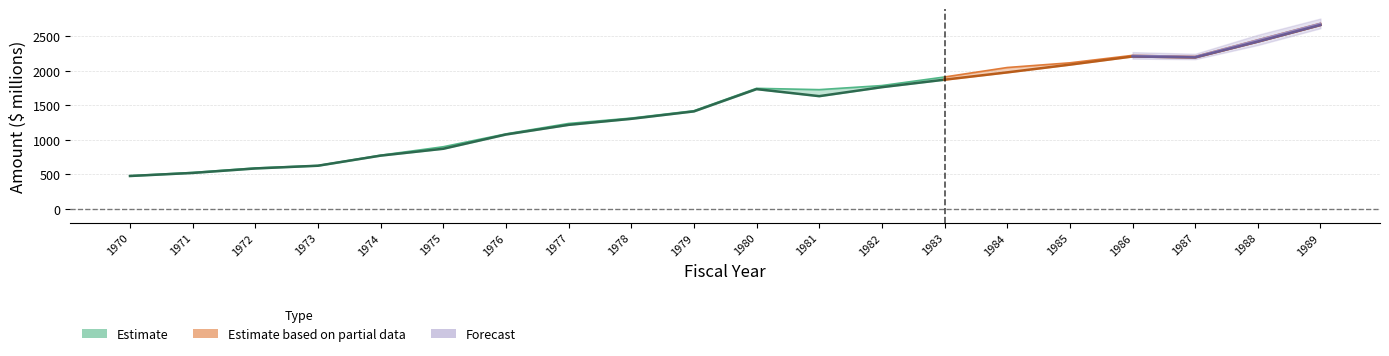

Reading left to right, transcribe all the data shown in this chart.

Appropriations: 479.8	527.2	592.3	628.1	777.2	899.6	1086.0	1236.7	1314.7	1421.0	1745.6	1726.6	1785.7	1909.8	2046.9	2114.8	2222.8	2206.8	2447.0	2686.2
NetAppropriations: 476.3	520.7	585.5	625.1	771.4	870.8	1077.1	1216.9	1304.2	1411.9	1734.3	1632.4	1762.6	1870.9	1976.6	2088.6	2207.0	2193.7	2422.2	2662.8
Reversions: 3.5	6.5	6.8	3.0	5.8	28.8	8.9	19.8	10.5	9.1	11.3	94.2	23.1	38.9	70.3	26.2	15.8	13.1	24.8	23.4